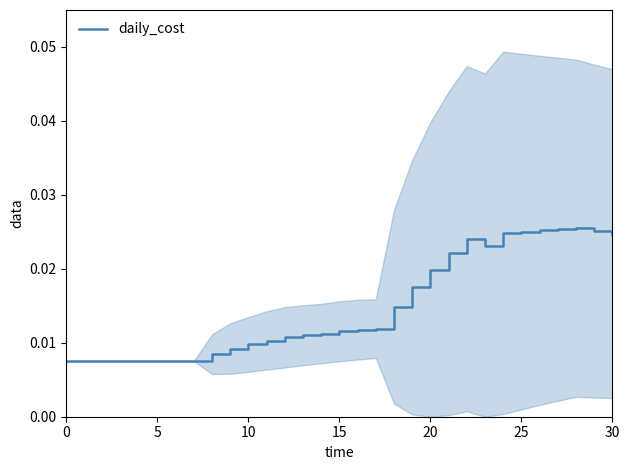

Is it true that the value at 8 is 0.0?

True